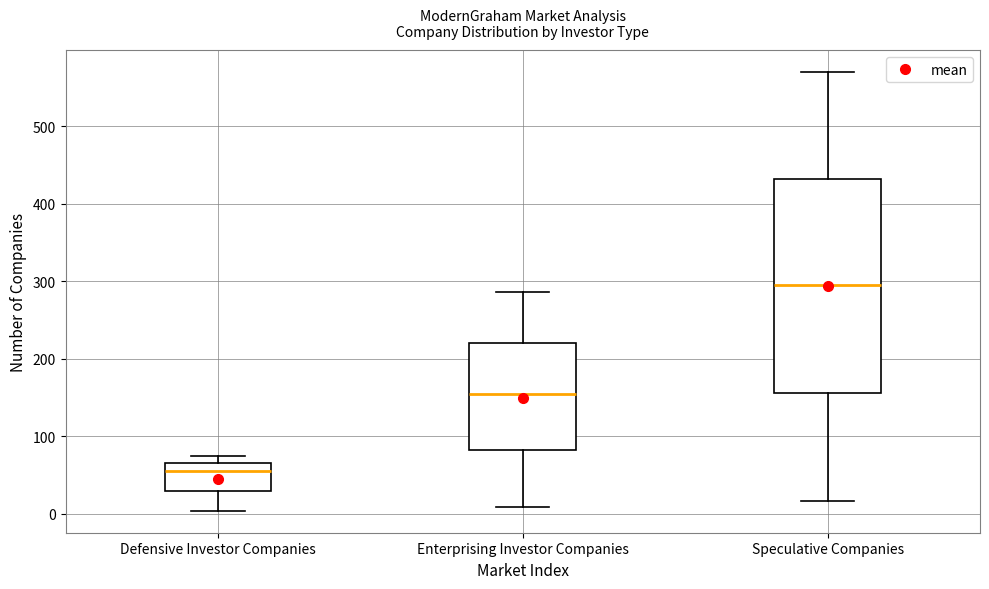

Reading left to right, read every box against the y-axis: the position of its median line, the range the box covers, and the ends of its whiskers. The values are not printed on the chart, so give them approximately, as read against the axis.

Defensive Investor Companies: median 60, box 30 to 70, whiskers 0 to 80
Enterprising Investor Companies: median 160, box 80 to 220, whiskers 10 to 290
Speculative Companies: median 300, box 160 to 430, whiskers 20 to 570